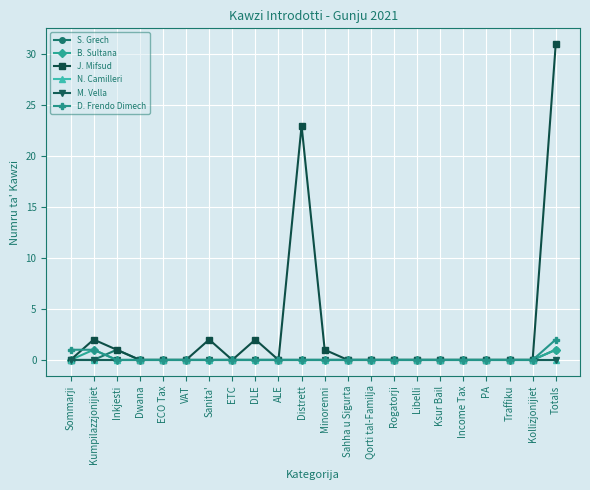

At Kumpilazzjonijiet, list the series in order from smallest to largest.

S. Grech, N. Camilleri, M. Vella, B. Sultana, D. Frendo Dimech, J. Mifsud